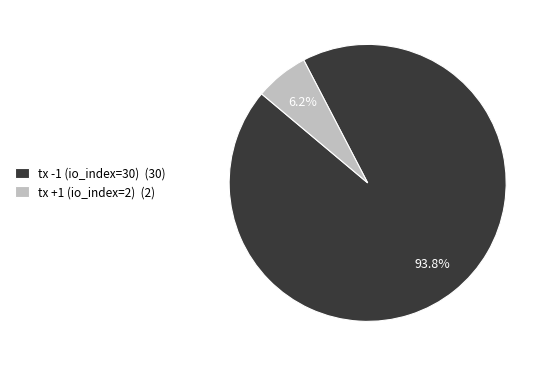

To the nearest percent, what portion does tx +1 (io_index=2) represent?

6%